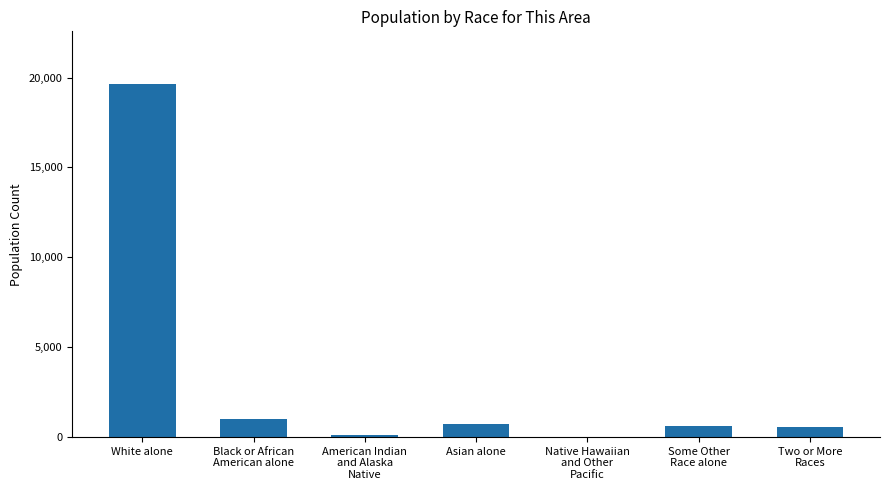

Are the bars grouped side by side (vs. stacked)?

No